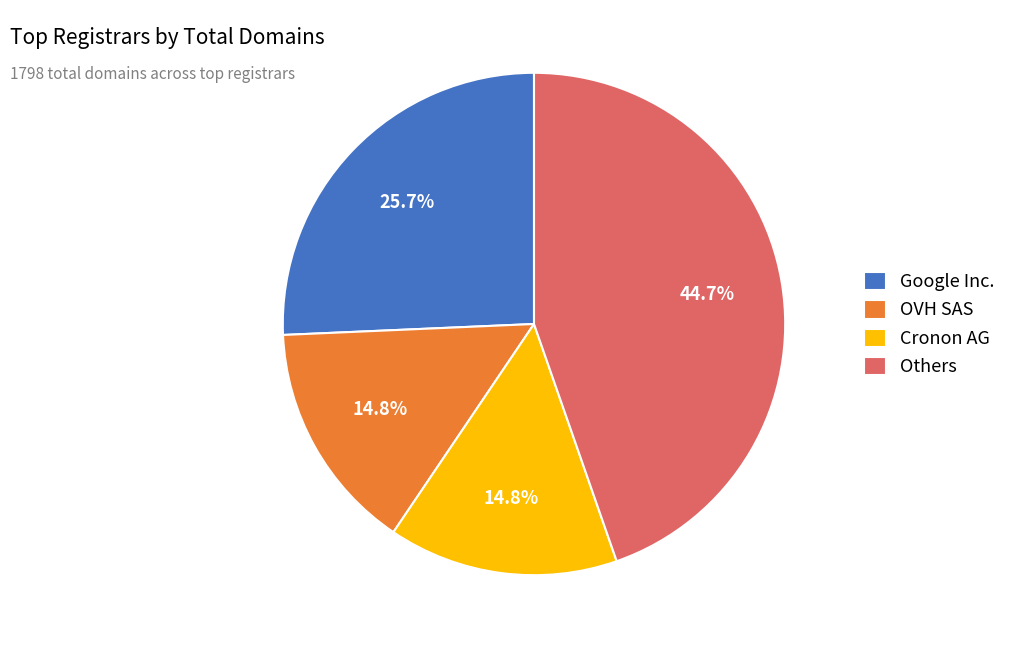

Is the sum of Google Inc. and OVH SAS greater than half?

No